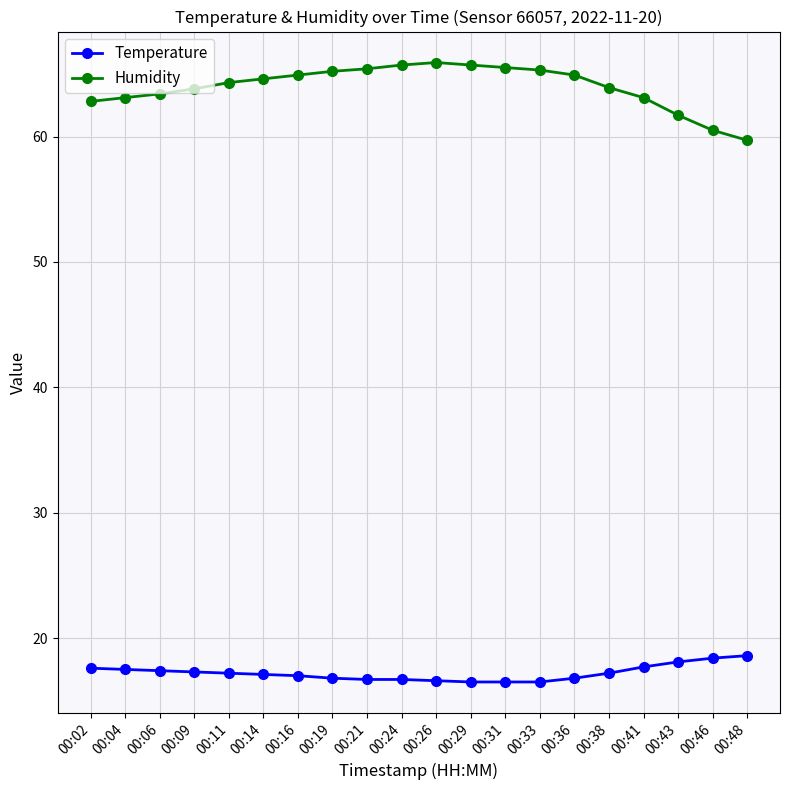

What is the difference between the highest and lowest values at 00:04?

45.6